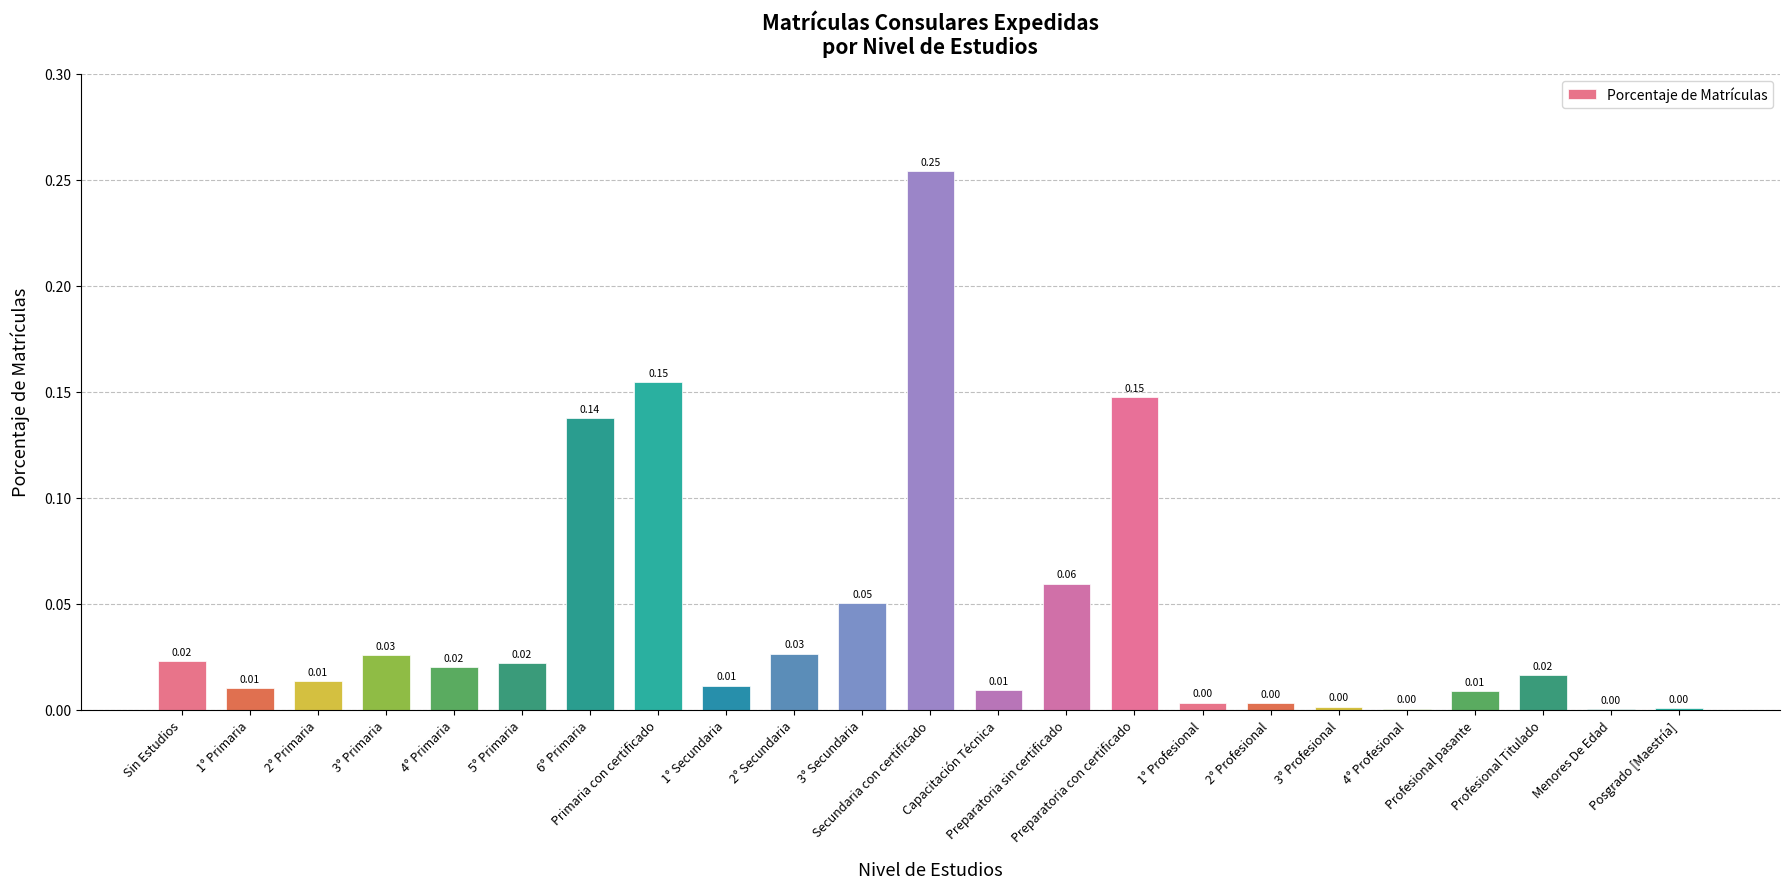

What is the sum of all values?

1.0